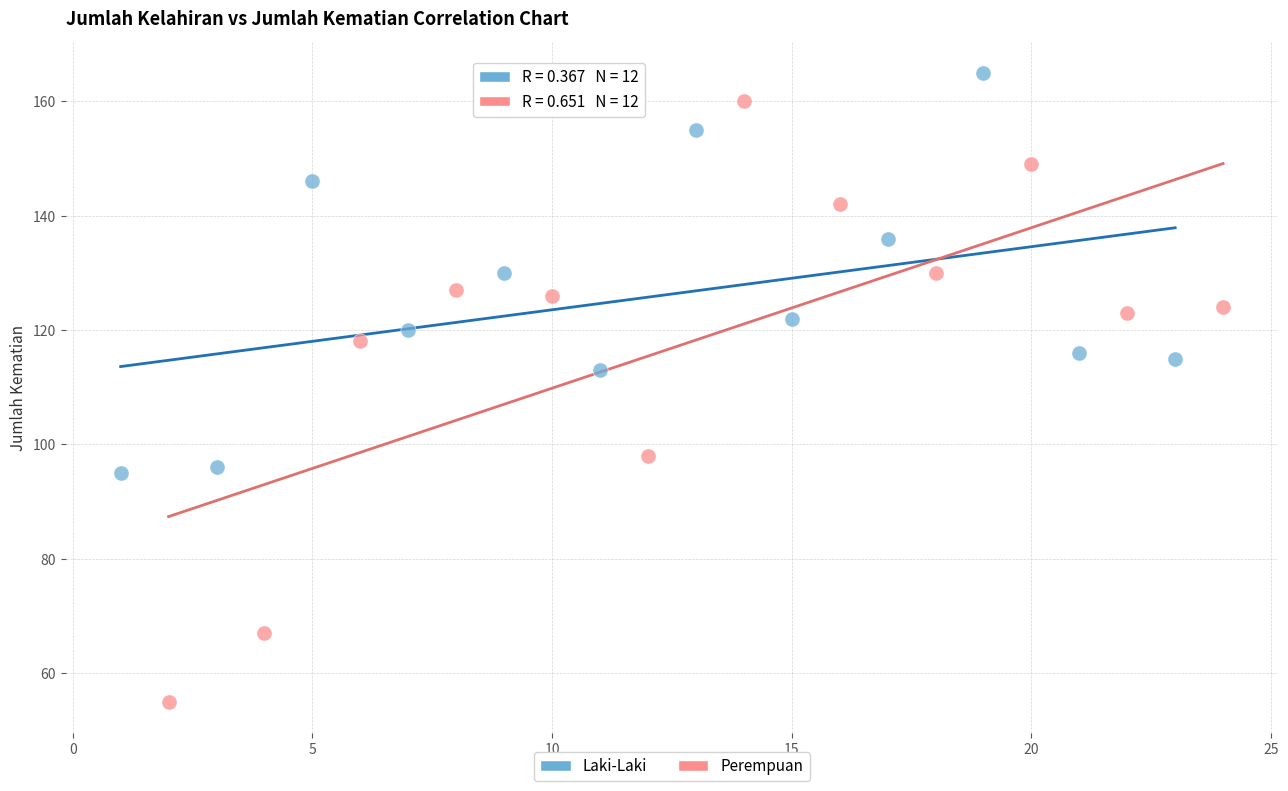

What are all the series names shown in the legend?

Laki-Laki, Perempuan